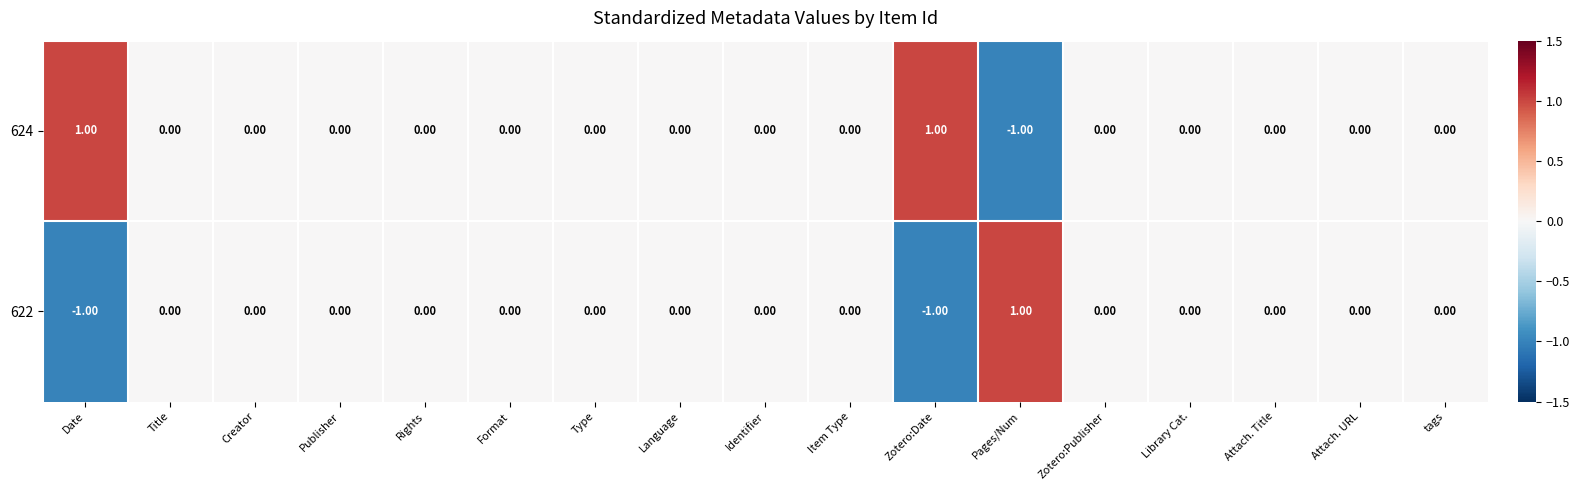

Where does the 624 series first go above 0?

Date